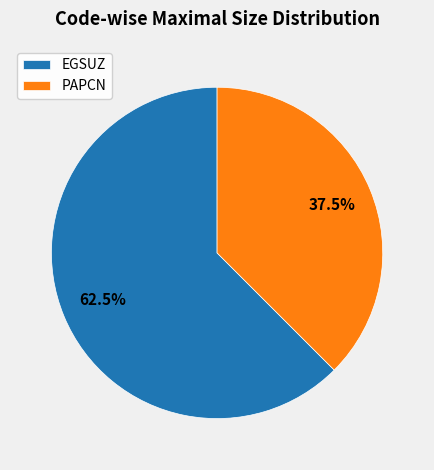

Approximately how many times larger is the value at PAPCN compared to EGSUZ?

0.6